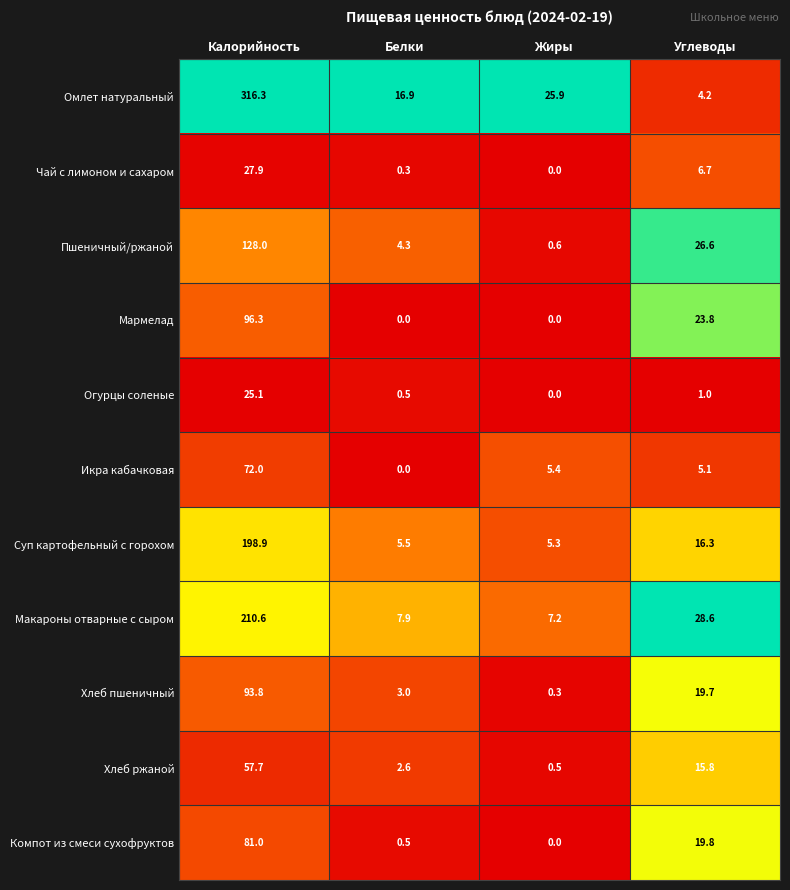

What is the average value of the Пшеничный/ржаной series?

39.9